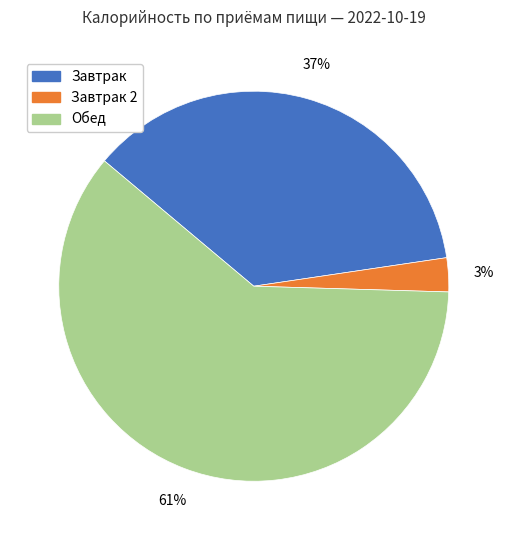

Count the number of slices in the pie.

3